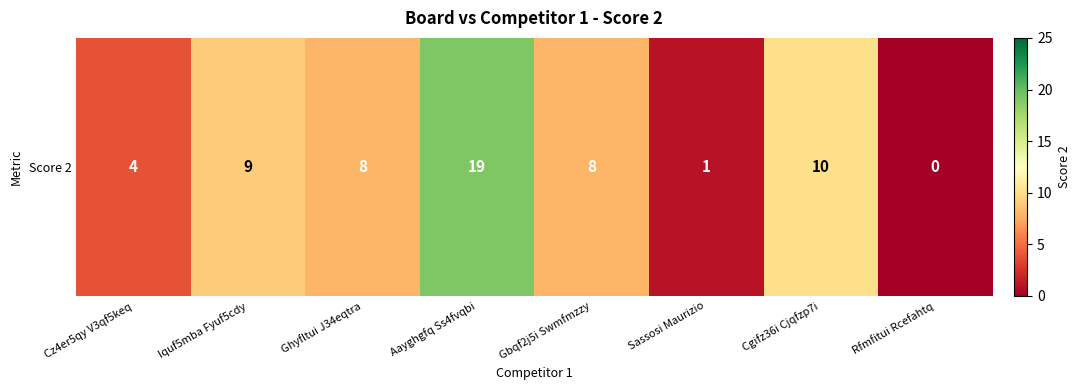

The value at Sassosi Maurizio is 2. True or false?

False